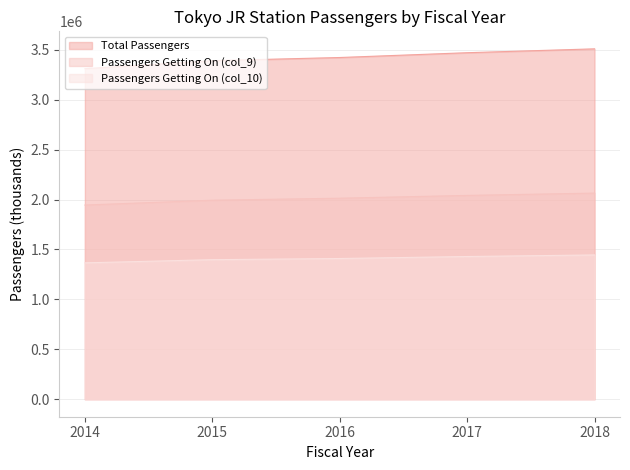

The value of Passengers Getting On (col_9) at 2015 is 2688161. True or false?

False